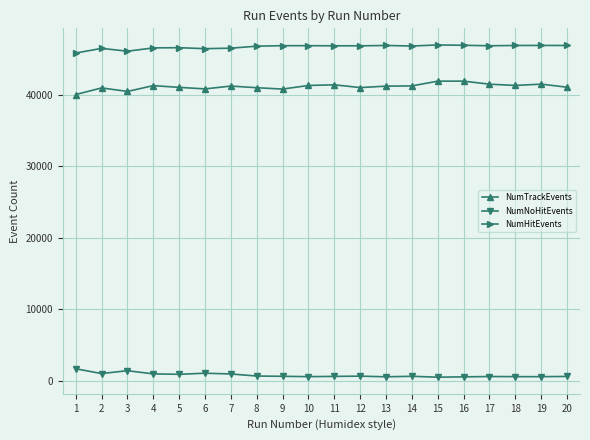

True or false: NumHitEvents and NumTrackEvents cross at least once.

False